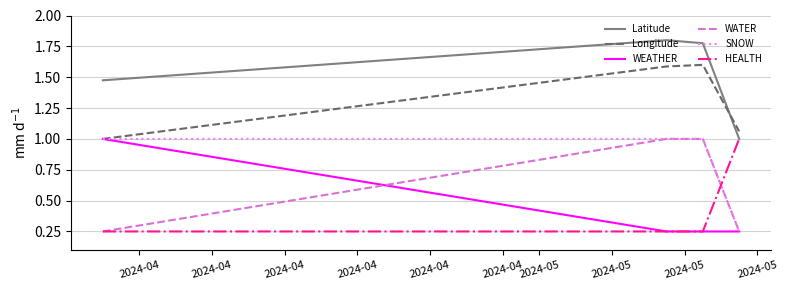

What is the maximum value for WEATHER?

1.0